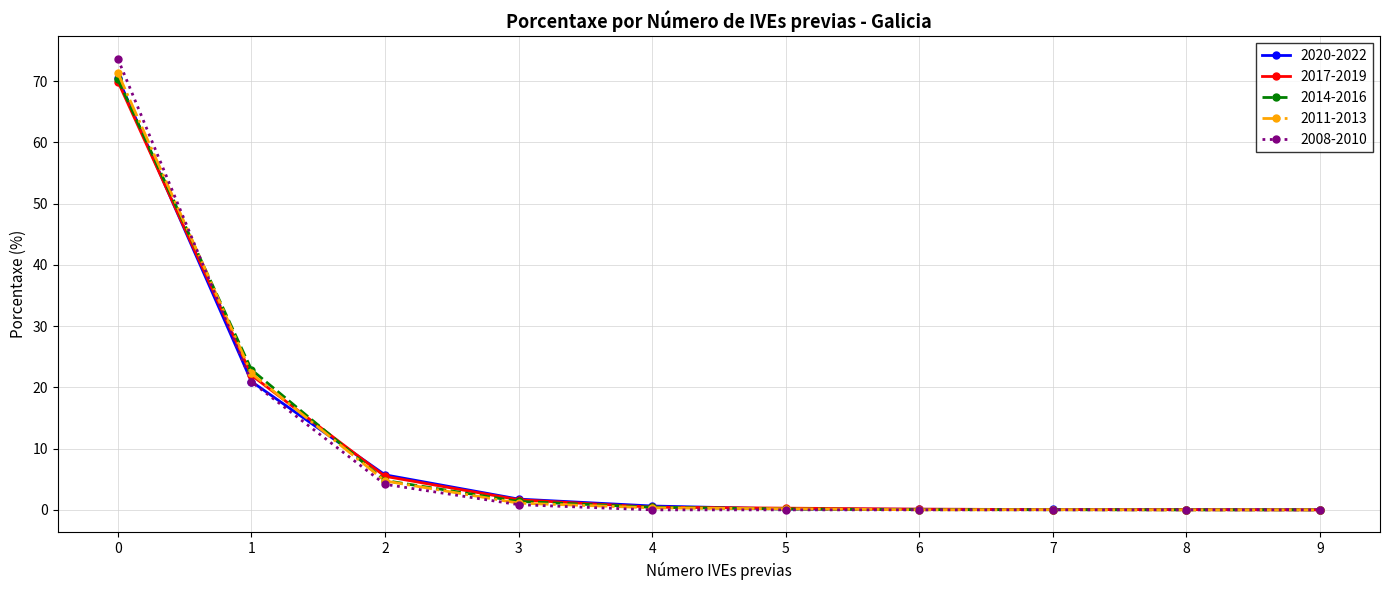

The 2014-2016 series shows 0.0 at 7. True or false?

True